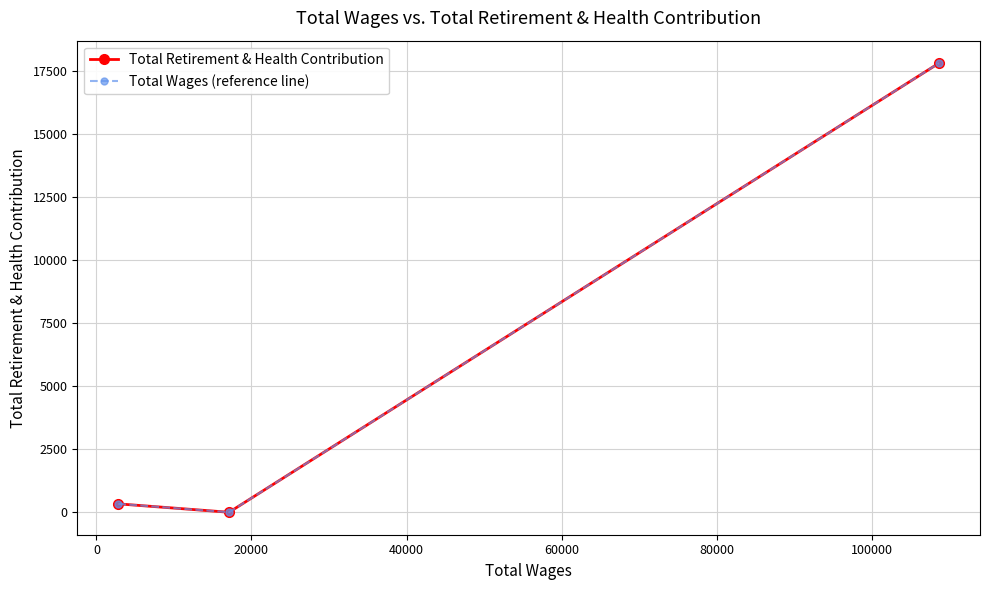

What is the value of the Total Wages (reference line) point at the 1st from the left?

333